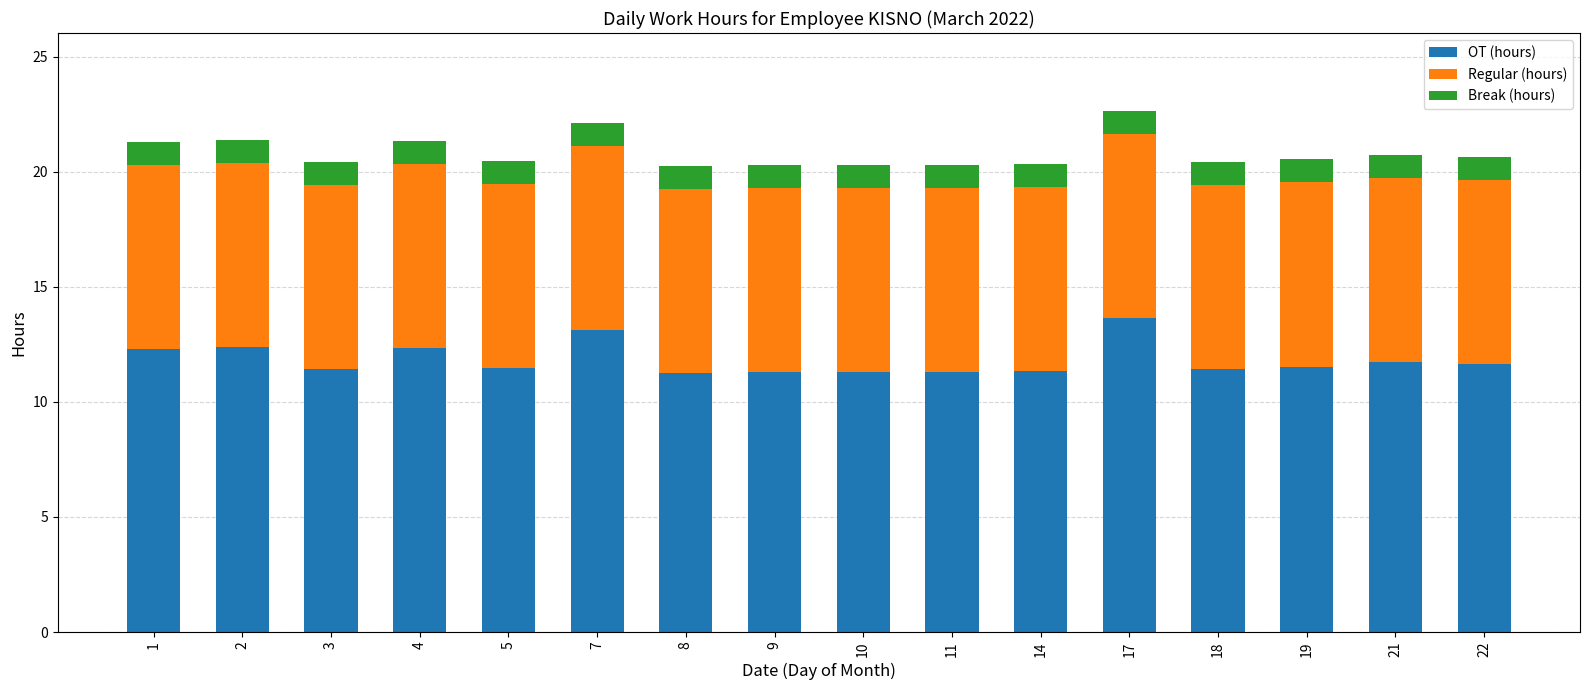

Count the OT (hours) values in the range 11 to 12.

11